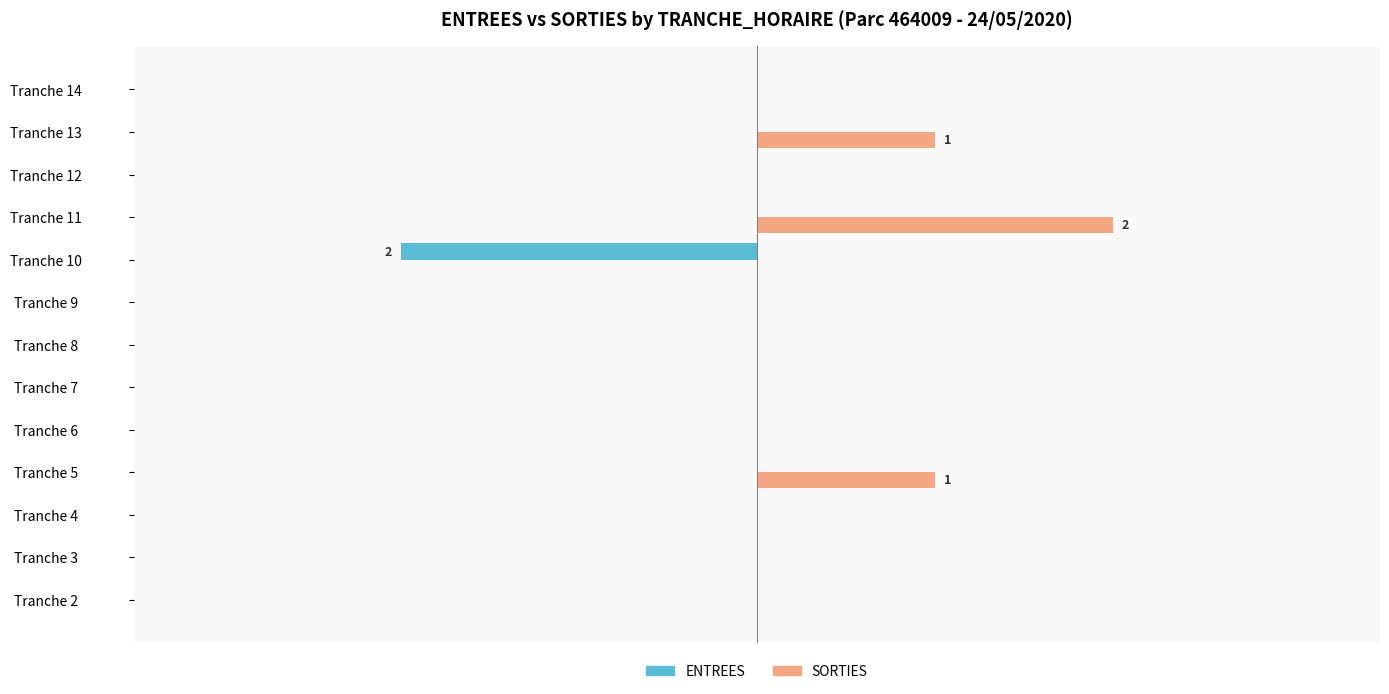

What are all the series names shown in the legend?

ENTREES, SORTIES